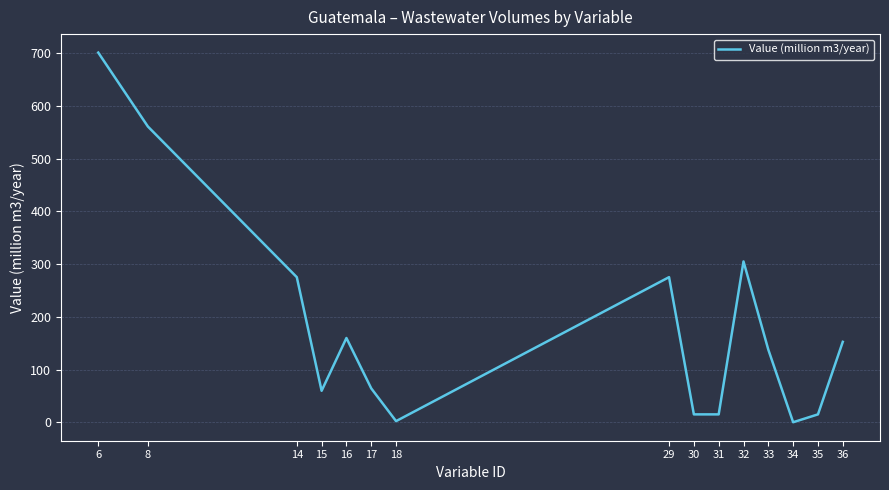

What is the sum of the values at 34 and 15?

59.7